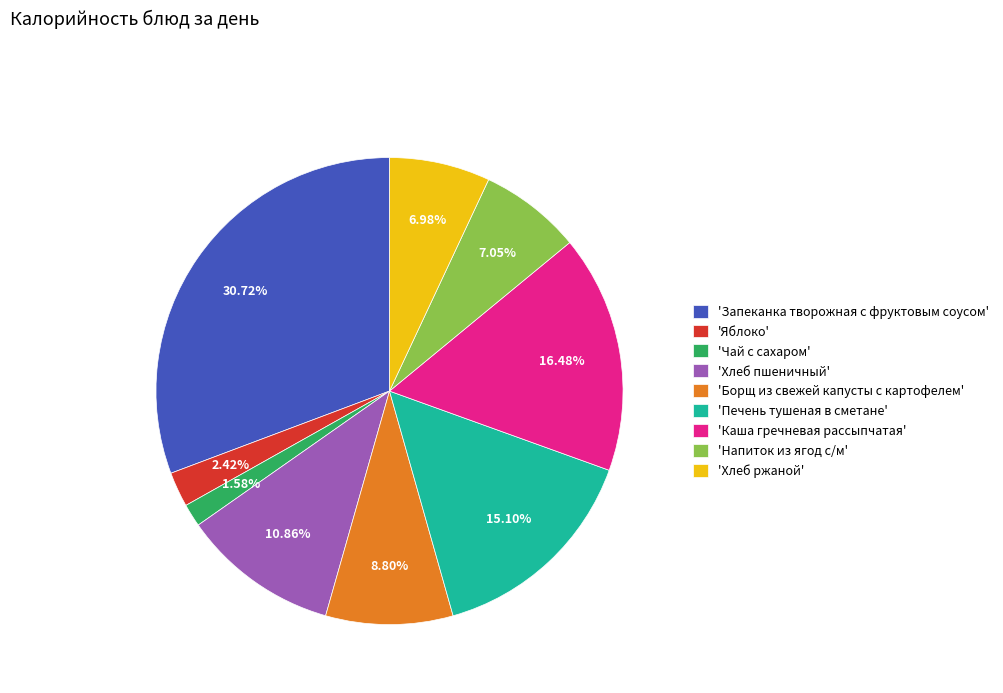

To the nearest percent, what is the average slice percentage?

11%